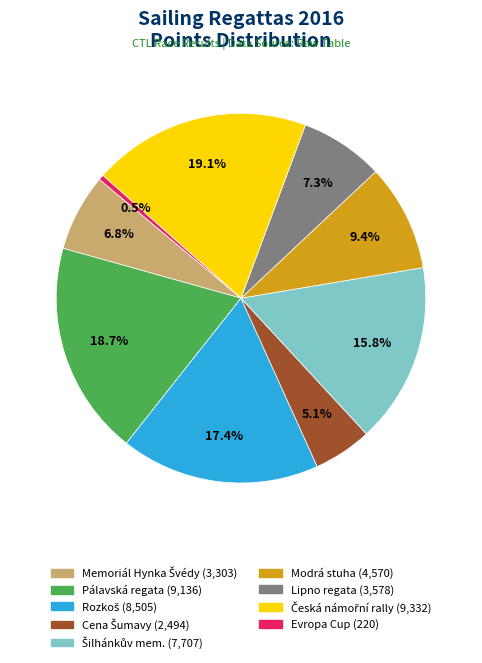

Does any single category account for the majority?

No